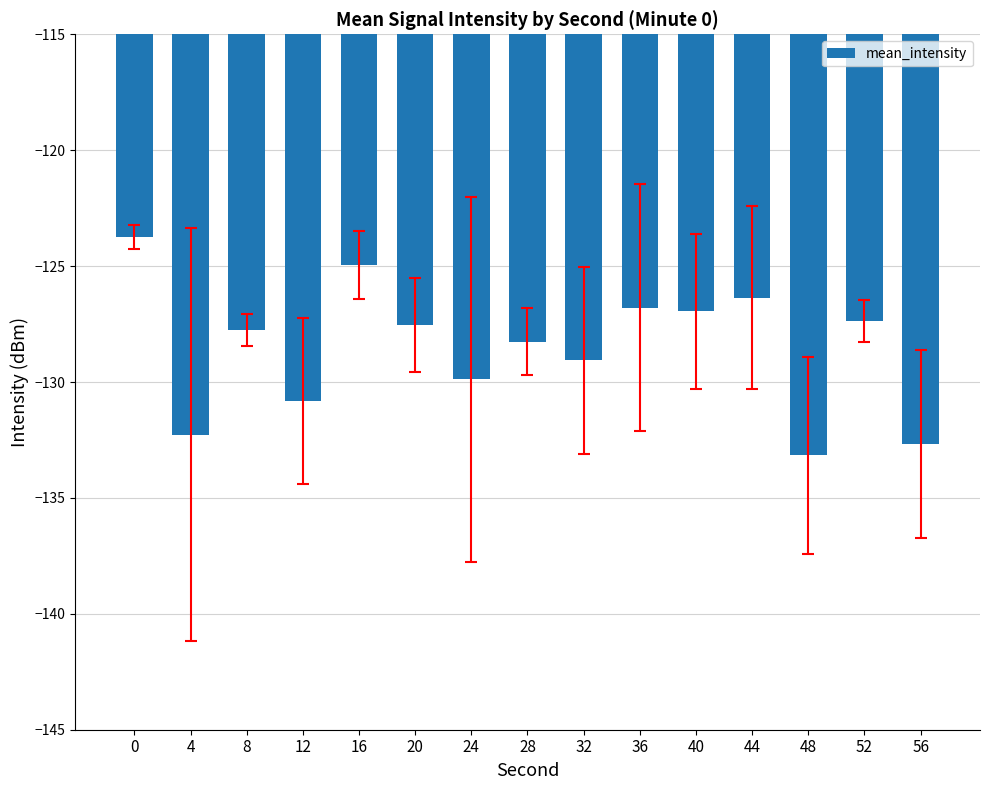

Between 32 and 40, which is larger?

40